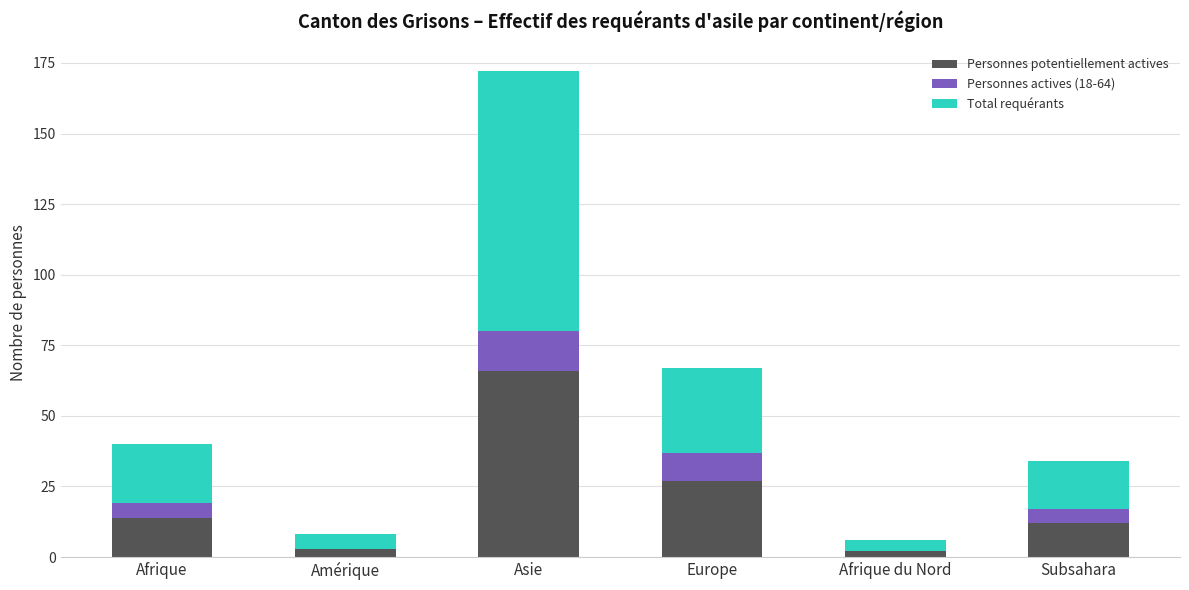

At which label does Personnes potentiellement actives reach its peak?

Asie